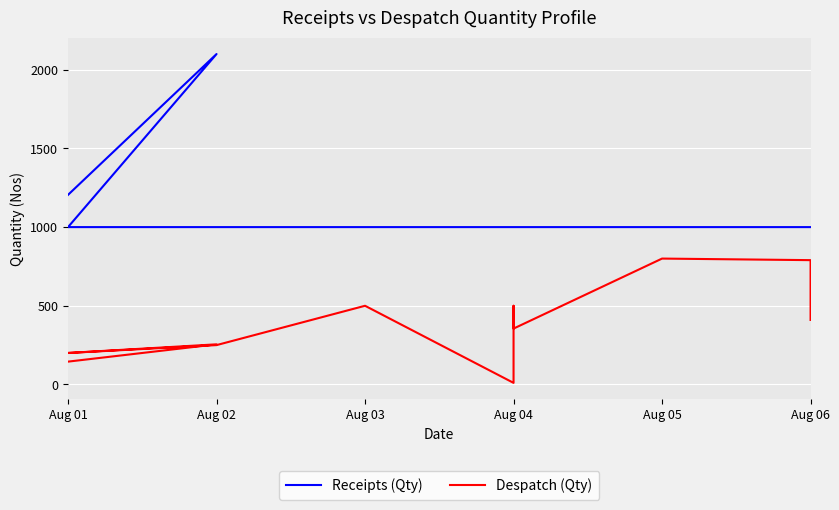

How many lines are shown in the chart?

2